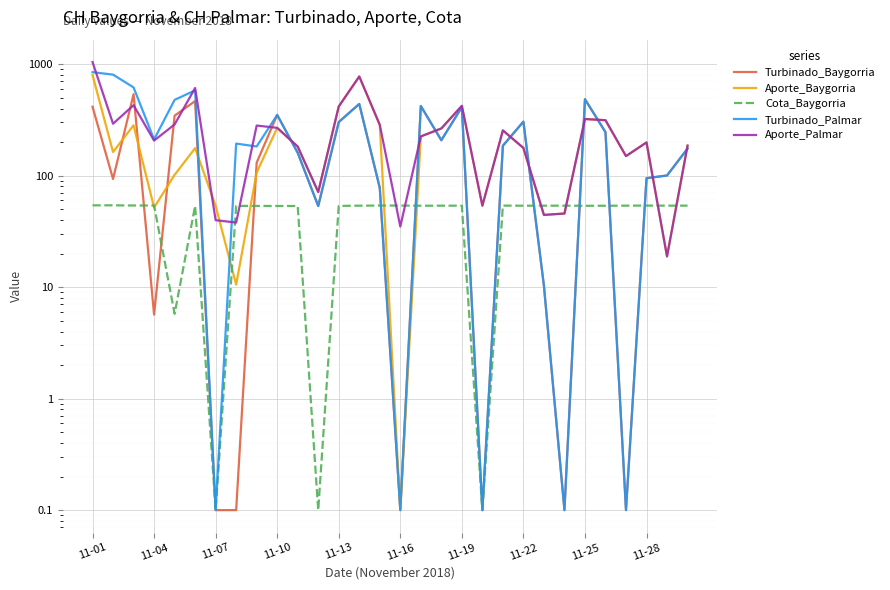

At 19, list the series in order from smallest to largest.

Turbinado_Baygorria, Cota_Baygorria, Turbinado_Palmar, Aporte_Baygorria, Aporte_Palmar